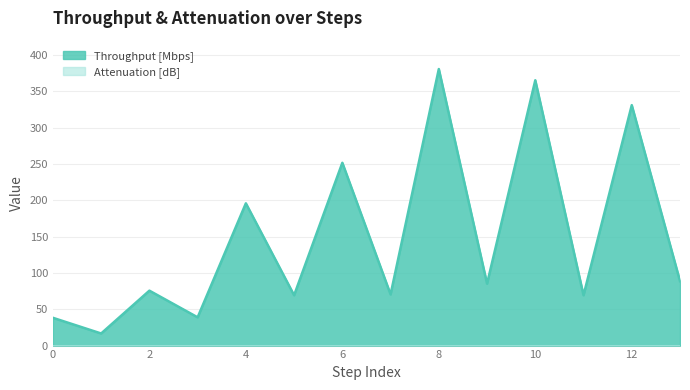

List the labels in order of value, smallest first.

1, 0, 3, 5, 11, 7, 2, 9, 13, 4, 6, 12, 10, 8